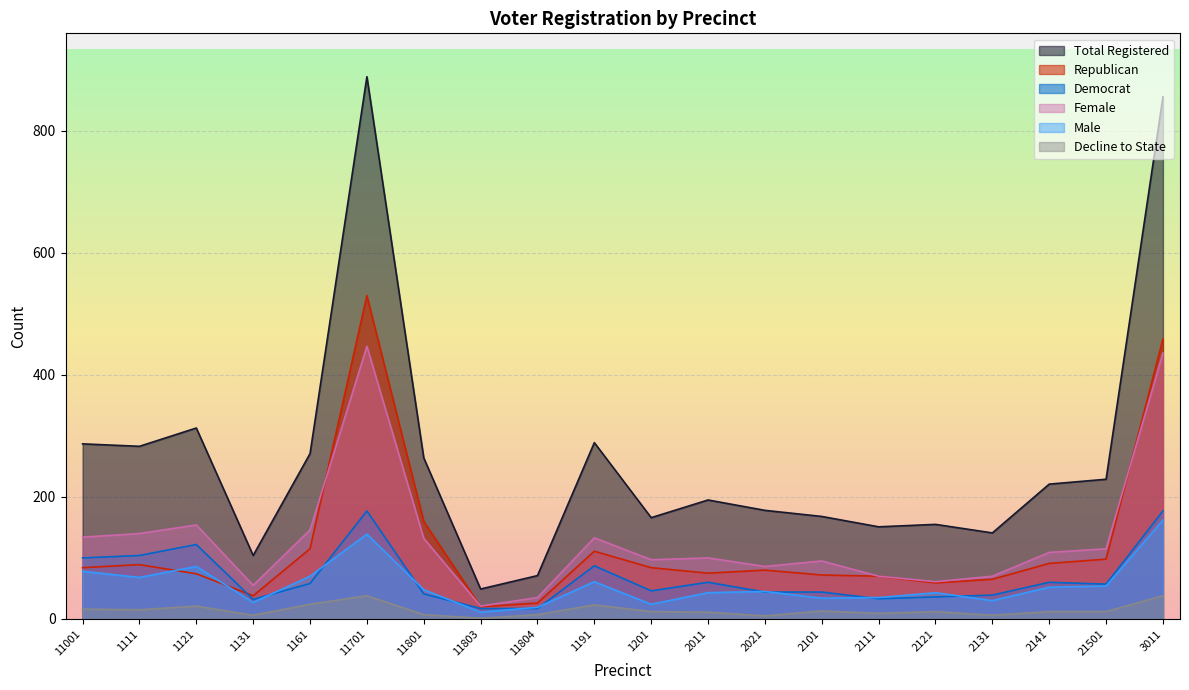

How many data points in female are above 109?

9